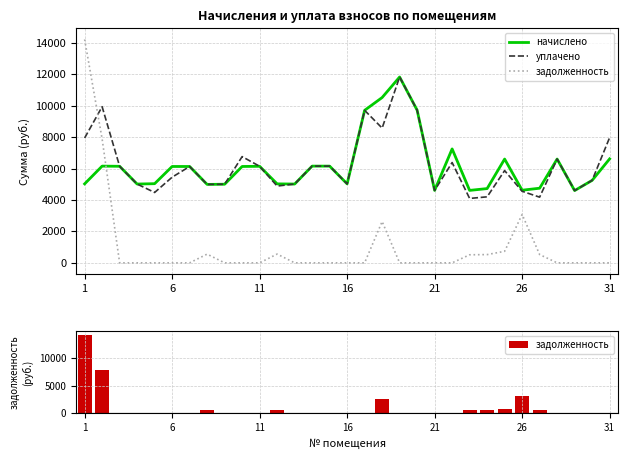

What is the label of the 17th bar from the right?

14